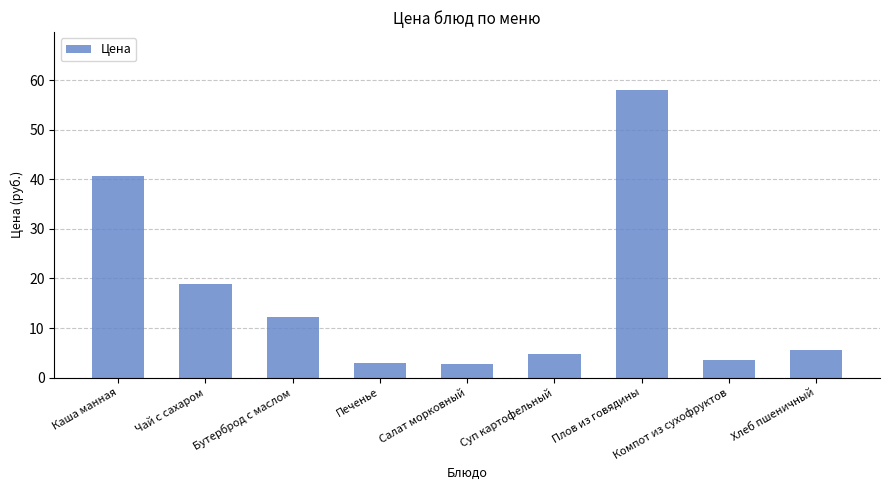

Between Плов из говядины and Суп картофельный, which is larger?

Плов из говядины